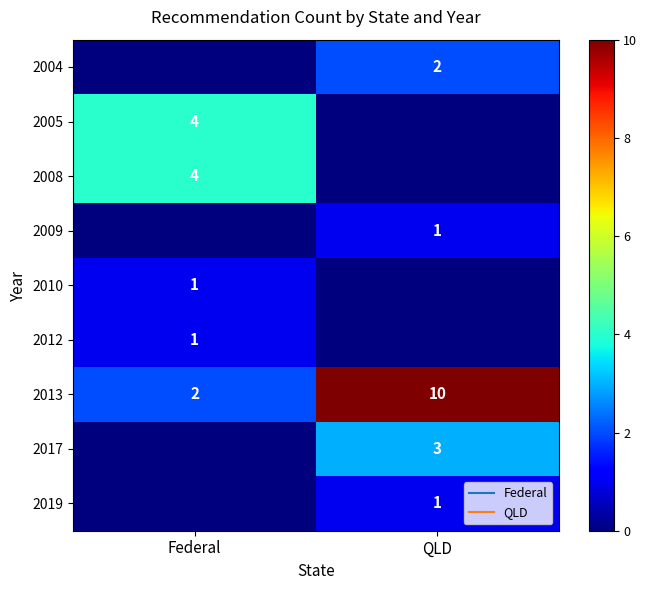

What is the spread (max minus min) of values at Federal?

4